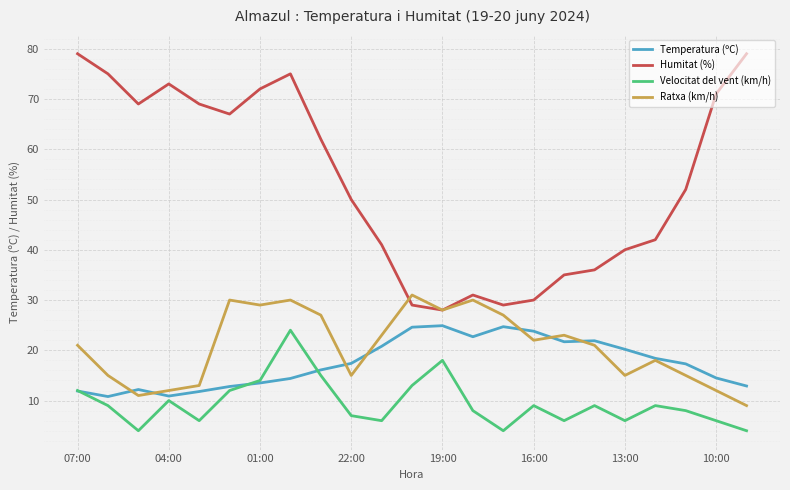

Which series has the largest range (max minus min)?

Humitat (%)